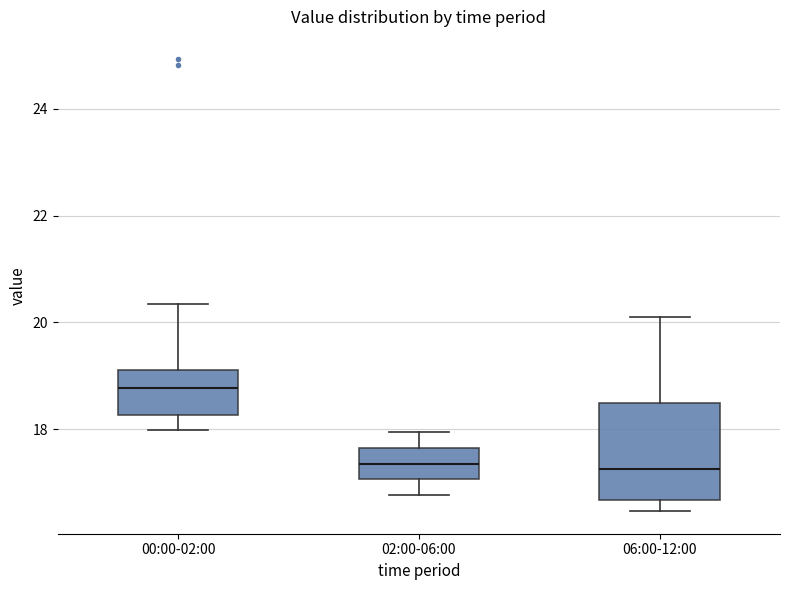

Reading left to right, transcribe this box plot: for each box, give where its median line is, the range the box spans, and where its two whiskers end, as read against the y-axis. The values are not printed on the chart, so give them approximately, as read against the axis.

00:00-02:00: median 18.8, box 18.2 to 19.2, whiskers 18.0 to 20.4
02:00-06:00: median 17.4, box 17.0 to 17.6, whiskers 16.8 to 18.0
06:00-12:00: median 17.2, box 16.6 to 18.4, whiskers 16.4 to 20.2